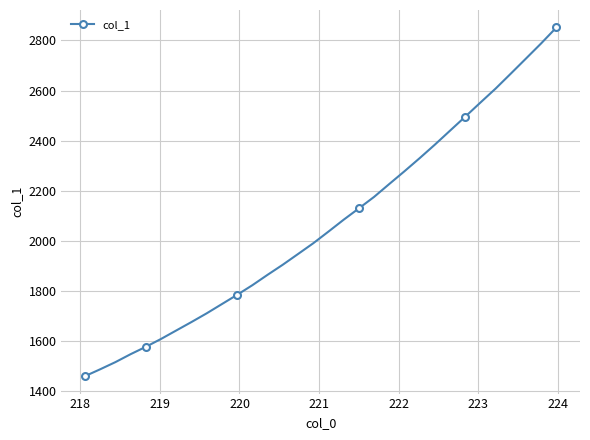

What is the maximum value shown in the chart?

2851.8